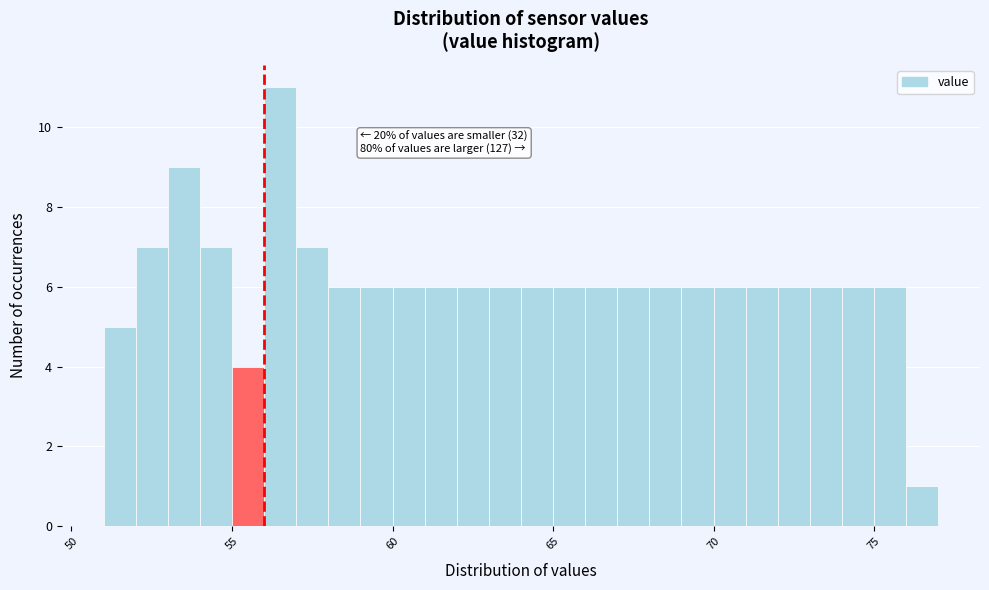

Around what value on the x-axis is the tallest bar? Give the approximate position of its centre, as read against the axis.

56.5